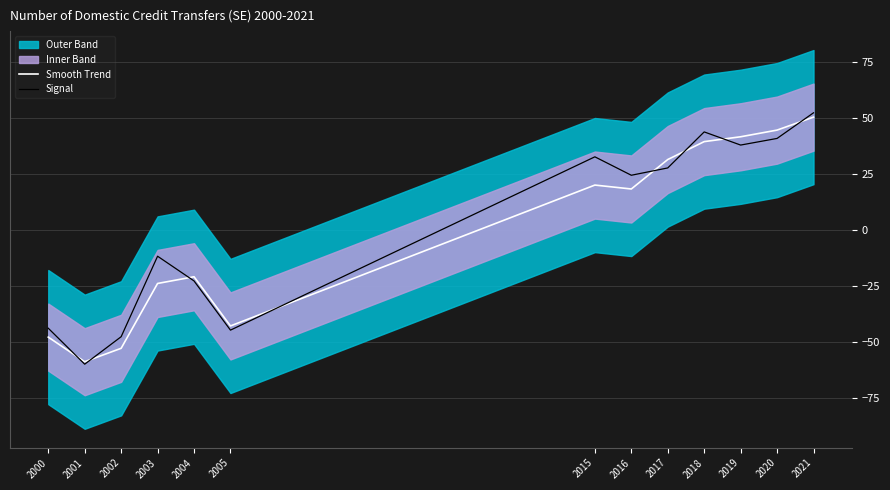

Where does the Smooth Trend series first go above 18?

2015